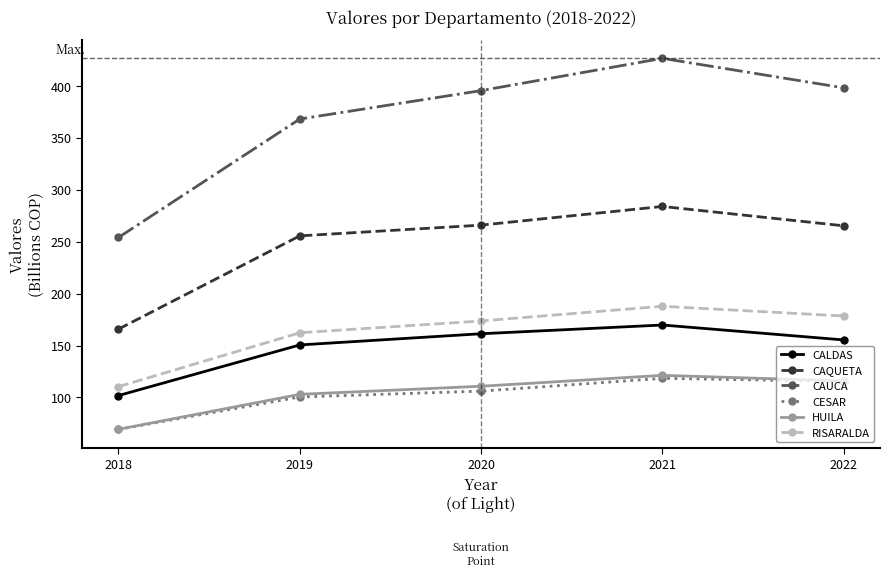

At which label is CAQUETA closest to 224?

2019